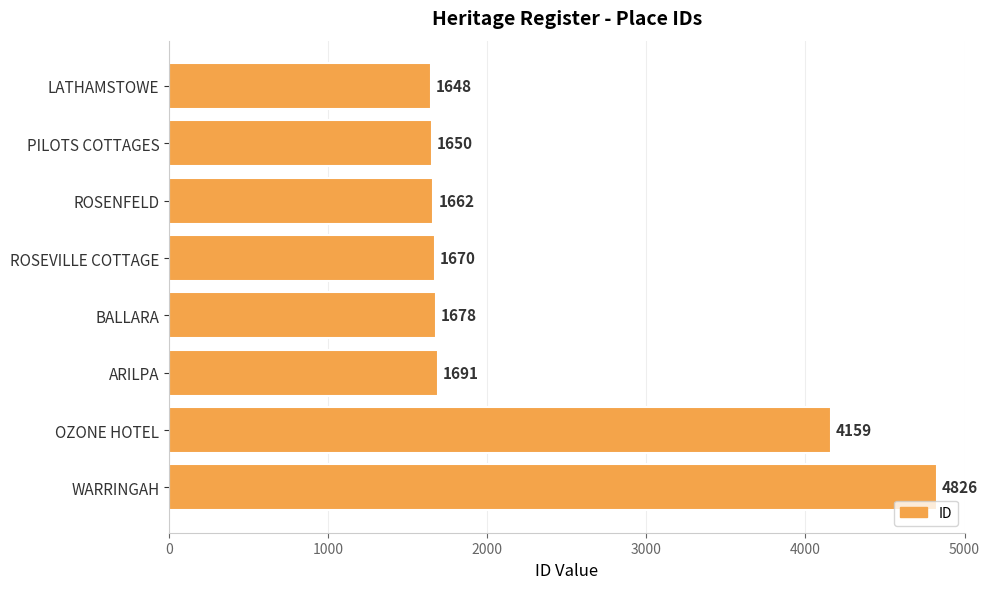

Which has a higher value, ROSEVILLE COTTAGE or LATHAMSTOWE?

ROSEVILLE COTTAGE